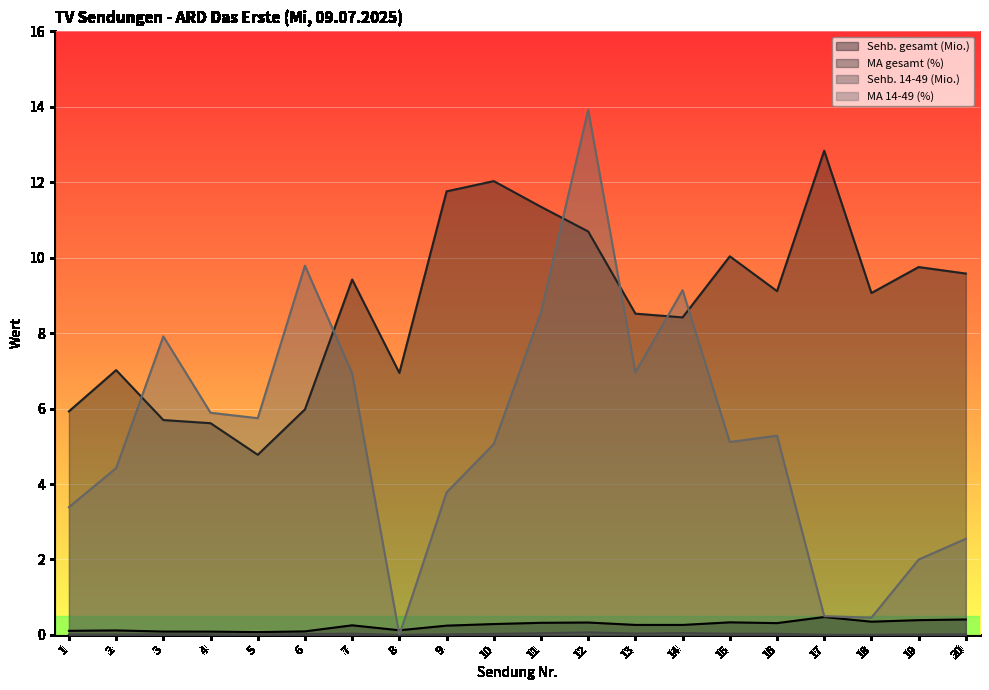

Reading right to left, transcribe all the data shown in this chart.

Sehb. gesamt (Mio.): 0.4	0.4	0.4	0.5	0.3	0.3	0.3	0.3	0.3	0.3	0.3	0.2	0.1	0.3	0.1	0.1	0.1	0.1	0.1	0.1
MA gesamt (%): 9.6	9.8	9.1	12.8	9.1	10.0	8.4	8.5	10.7	11.3	12.0	11.8	6.9	9.4	6.0	4.8	5.6	5.7	7.0	5.9
Sehb. 14-49 (Mio.): 0.0	0.0	0.0	0.0	0.0	0.0	0.0	0.0	0.1	0.0	0.0	0.0	0.0	0.0	0.0	0.0	0.0	0.0	0.0	0.0
MA 14-49 (%): 2.5	2.0	0.5	0.5	5.3	5.1	9.1	7.0	13.9	8.6	5.1	3.8	0.0	6.9	9.8	5.7	5.9	7.9	4.4	3.4